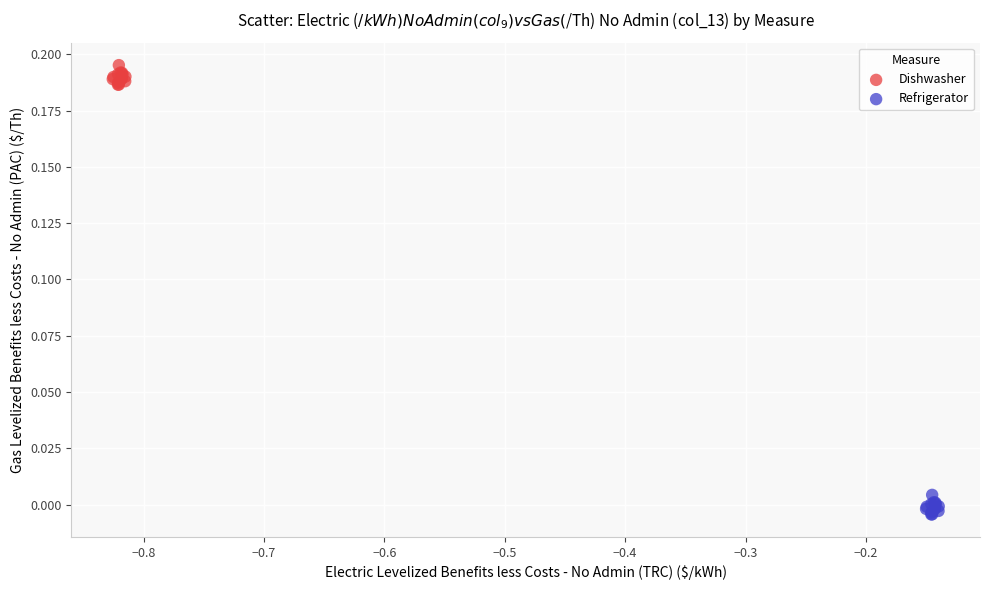

Which series reaches the minimum Y coordinate?

Refrigerator